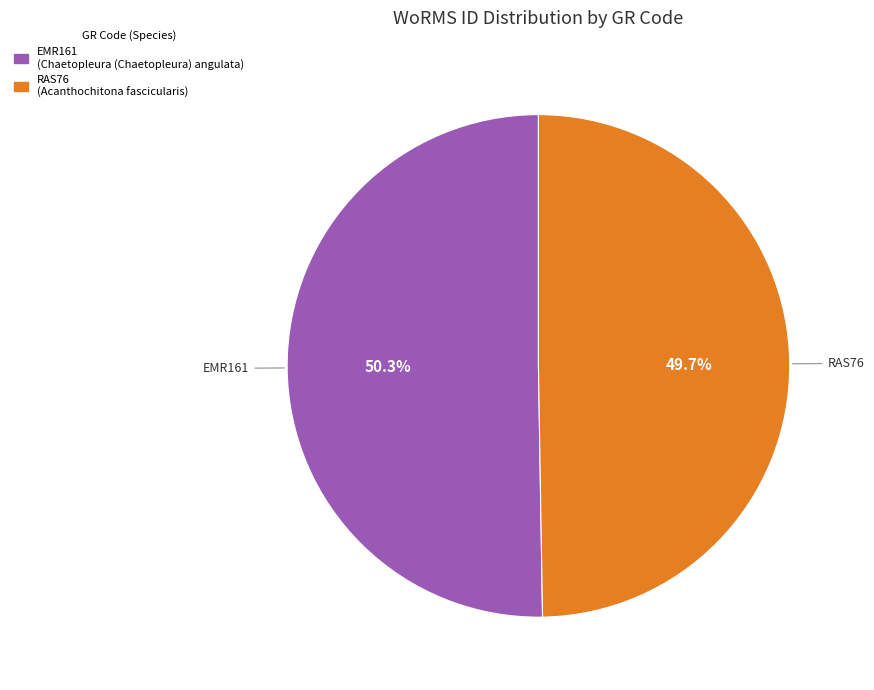

What is the largest slice in the pie chart?

EMR161